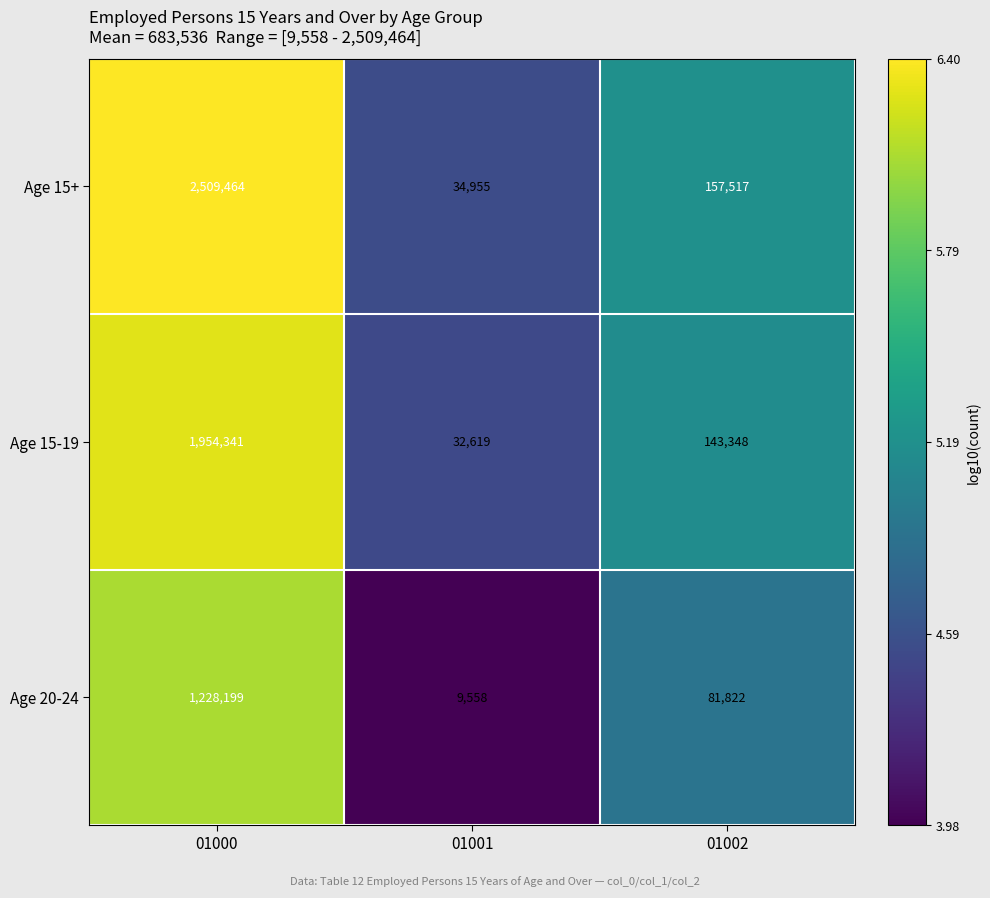

Reading left to right, transcribe all the data shown in this chart.

Age 15+: 01000=2509464	01001=34955	01002=157517
Age 15-19: 01000=1954341	01001=32619	01002=143348
Age 20-24: 01000=1228199	01001=9558	01002=81822